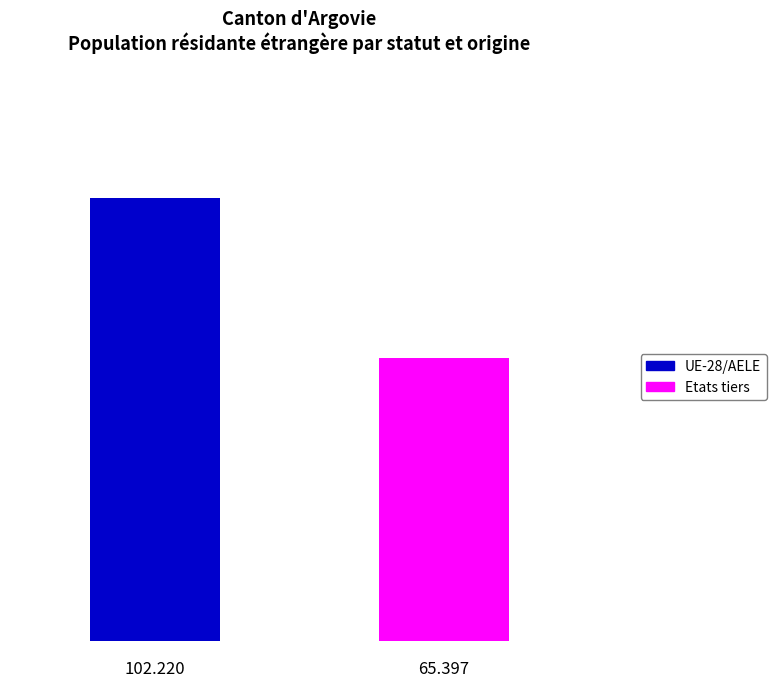

What are all the series names shown in the legend?

UE-28/AELE, Etats tiers